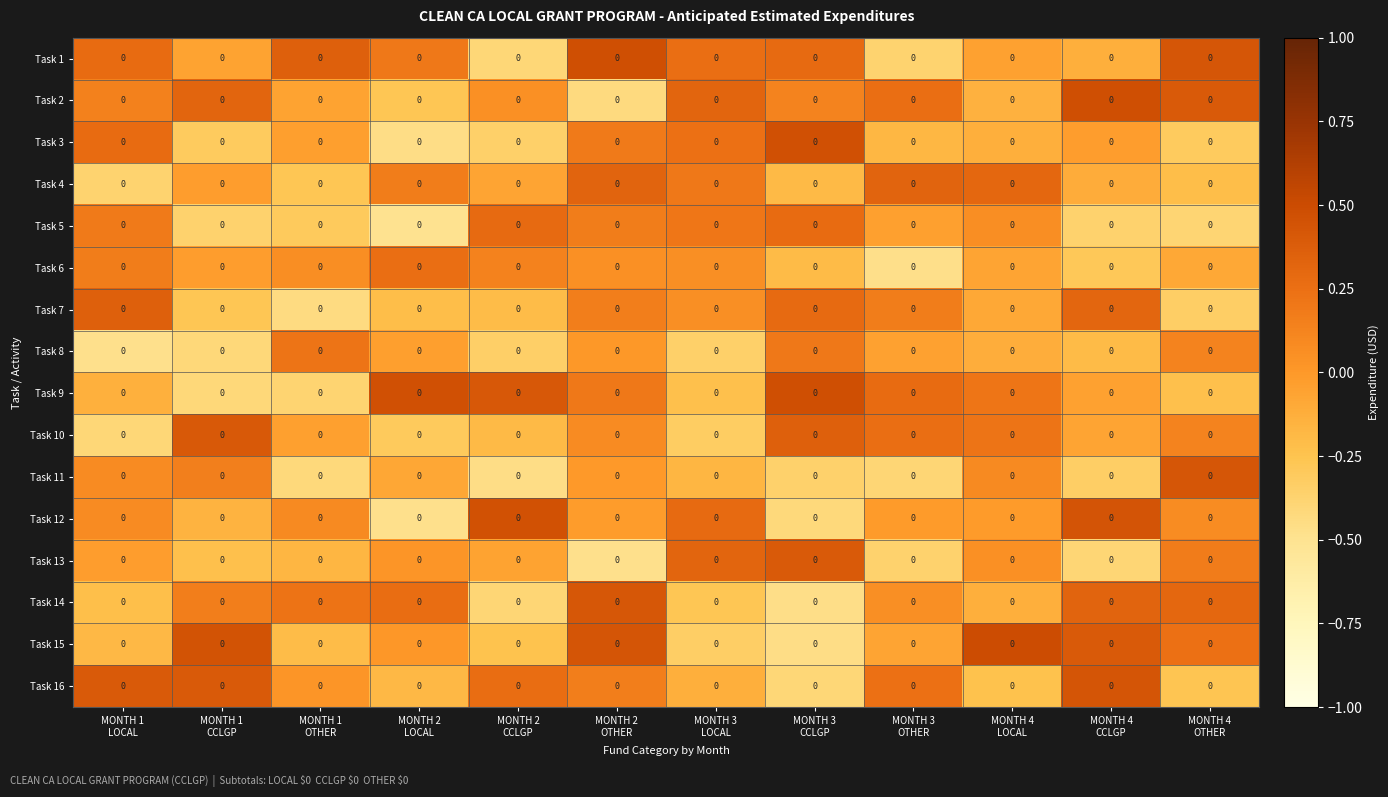

At which label does Task 11 first exceed 0?

MONTH 1 LOCAL